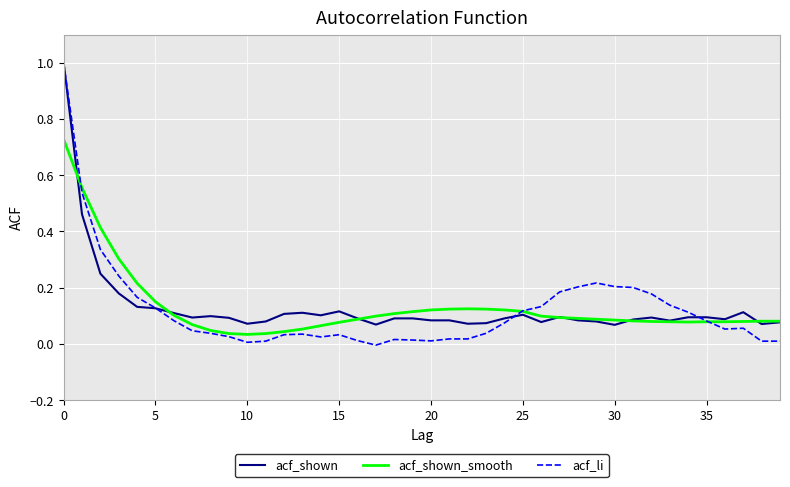

Which series has the largest range (max minus min)?

acf_li